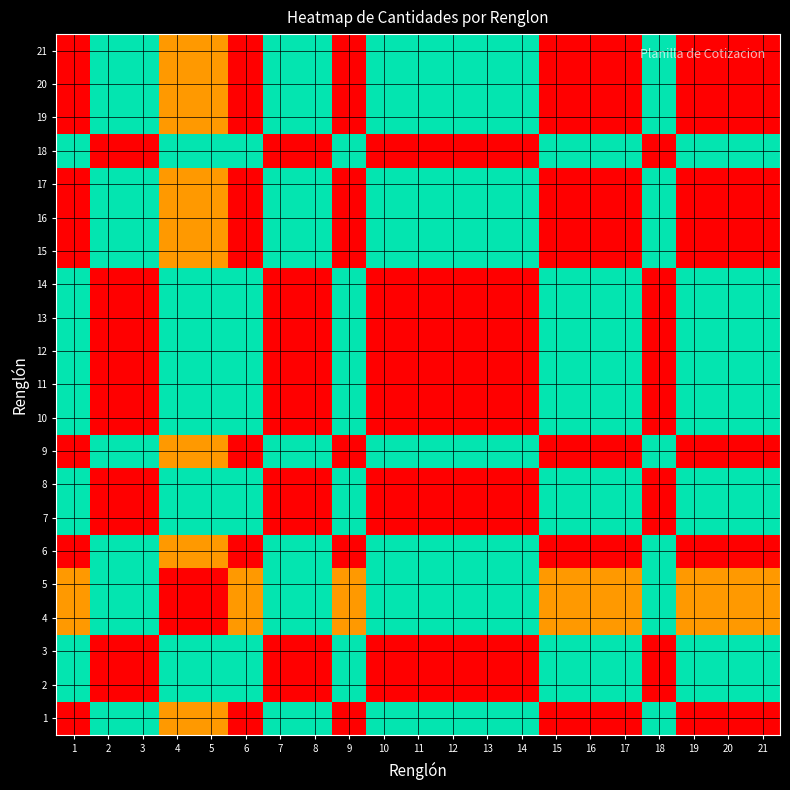

Reading left to right, list all the values displayed in this chart.

1: 1=1.0	2=0.5	3=0.5	4=0.2	5=0.2	6=1.0	7=0.5	8=0.5	9=1.0	10=0.5	11=0.5	12=0.5	13=0.5	14=0.5	15=1.0	16=1.0	17=1.0	18=0.5	19=1.0	20=1.0	21=1.0
2: 1=0.5	2=1.0	3=1.0	4=0.5	5=0.5	6=0.5	7=1.0	8=1.0	9=0.5	10=1.0	11=1.0	12=1.0	13=1.0	14=1.0	15=0.5	16=0.5	17=0.5	18=1.0	19=0.5	20=0.5	21=0.5
3: 1=0.5	2=1.0	3=1.0	4=0.5	5=0.5	6=0.5	7=1.0	8=1.0	9=0.5	10=1.0	11=1.0	12=1.0	13=1.0	14=1.0	15=0.5	16=0.5	17=0.5	18=1.0	19=0.5	20=0.5	21=0.5
4: 1=0.2	2=0.5	3=0.5	4=1.0	5=1.0	6=0.2	7=0.5	8=0.5	9=0.2	10=0.5	11=0.5	12=0.5	13=0.5	14=0.5	15=0.2	16=0.2	17=0.2	18=0.5	19=0.2	20=0.2	21=0.2
5: 1=0.2	2=0.5	3=0.5	4=1.0	5=1.0	6=0.2	7=0.5	8=0.5	9=0.2	10=0.5	11=0.5	12=0.5	13=0.5	14=0.5	15=0.2	16=0.2	17=0.2	18=0.5	19=0.2	20=0.2	21=0.2
6: 1=1.0	2=0.5	3=0.5	4=0.2	5=0.2	6=1.0	7=0.5	8=0.5	9=1.0	10=0.5	11=0.5	12=0.5	13=0.5	14=0.5	15=1.0	16=1.0	17=1.0	18=0.5	19=1.0	20=1.0	21=1.0
7: 1=0.5	2=1.0	3=1.0	4=0.5	5=0.5	6=0.5	7=1.0	8=1.0	9=0.5	10=1.0	11=1.0	12=1.0	13=1.0	14=1.0	15=0.5	16=0.5	17=0.5	18=1.0	19=0.5	20=0.5	21=0.5
8: 1=0.5	2=1.0	3=1.0	4=0.5	5=0.5	6=0.5	7=1.0	8=1.0	9=0.5	10=1.0	11=1.0	12=1.0	13=1.0	14=1.0	15=0.5	16=0.5	17=0.5	18=1.0	19=0.5	20=0.5	21=0.5
9: 1=1.0	2=0.5	3=0.5	4=0.2	5=0.2	6=1.0	7=0.5	8=0.5	9=1.0	10=0.5	11=0.5	12=0.5	13=0.5	14=0.5	15=1.0	16=1.0	17=1.0	18=0.5	19=1.0	20=1.0	21=1.0
10: 1=0.5	2=1.0	3=1.0	4=0.5	5=0.5	6=0.5	7=1.0	8=1.0	9=0.5	10=1.0	11=1.0	12=1.0	13=1.0	14=1.0	15=0.5	16=0.5	17=0.5	18=1.0	19=0.5	20=0.5	21=0.5
11: 1=0.5	2=1.0	3=1.0	4=0.5	5=0.5	6=0.5	7=1.0	8=1.0	9=0.5	10=1.0	11=1.0	12=1.0	13=1.0	14=1.0	15=0.5	16=0.5	17=0.5	18=1.0	19=0.5	20=0.5	21=0.5
12: 1=0.5	2=1.0	3=1.0	4=0.5	5=0.5	6=0.5	7=1.0	8=1.0	9=0.5	10=1.0	11=1.0	12=1.0	13=1.0	14=1.0	15=0.5	16=0.5	17=0.5	18=1.0	19=0.5	20=0.5	21=0.5
13: 1=0.5	2=1.0	3=1.0	4=0.5	5=0.5	6=0.5	7=1.0	8=1.0	9=0.5	10=1.0	11=1.0	12=1.0	13=1.0	14=1.0	15=0.5	16=0.5	17=0.5	18=1.0	19=0.5	20=0.5	21=0.5
14: 1=0.5	2=1.0	3=1.0	4=0.5	5=0.5	6=0.5	7=1.0	8=1.0	9=0.5	10=1.0	11=1.0	12=1.0	13=1.0	14=1.0	15=0.5	16=0.5	17=0.5	18=1.0	19=0.5	20=0.5	21=0.5
15: 1=1.0	2=0.5	3=0.5	4=0.2	5=0.2	6=1.0	7=0.5	8=0.5	9=1.0	10=0.5	11=0.5	12=0.5	13=0.5	14=0.5	15=1.0	16=1.0	17=1.0	18=0.5	19=1.0	20=1.0	21=1.0
16: 1=1.0	2=0.5	3=0.5	4=0.2	5=0.2	6=1.0	7=0.5	8=0.5	9=1.0	10=0.5	11=0.5	12=0.5	13=0.5	14=0.5	15=1.0	16=1.0	17=1.0	18=0.5	19=1.0	20=1.0	21=1.0
17: 1=1.0	2=0.5	3=0.5	4=0.2	5=0.2	6=1.0	7=0.5	8=0.5	9=1.0	10=0.5	11=0.5	12=0.5	13=0.5	14=0.5	15=1.0	16=1.0	17=1.0	18=0.5	19=1.0	20=1.0	21=1.0
18: 1=0.5	2=1.0	3=1.0	4=0.5	5=0.5	6=0.5	7=1.0	8=1.0	9=0.5	10=1.0	11=1.0	12=1.0	13=1.0	14=1.0	15=0.5	16=0.5	17=0.5	18=1.0	19=0.5	20=0.5	21=0.5
19: 1=1.0	2=0.5	3=0.5	4=0.2	5=0.2	6=1.0	7=0.5	8=0.5	9=1.0	10=0.5	11=0.5	12=0.5	13=0.5	14=0.5	15=1.0	16=1.0	17=1.0	18=0.5	19=1.0	20=1.0	21=1.0
20: 1=1.0	2=0.5	3=0.5	4=0.2	5=0.2	6=1.0	7=0.5	8=0.5	9=1.0	10=0.5	11=0.5	12=0.5	13=0.5	14=0.5	15=1.0	16=1.0	17=1.0	18=0.5	19=1.0	20=1.0	21=1.0
21: 1=1.0	2=0.5	3=0.5	4=0.2	5=0.2	6=1.0	7=0.5	8=0.5	9=1.0	10=0.5	11=0.5	12=0.5	13=0.5	14=0.5	15=1.0	16=1.0	17=1.0	18=0.5	19=1.0	20=1.0	21=1.0